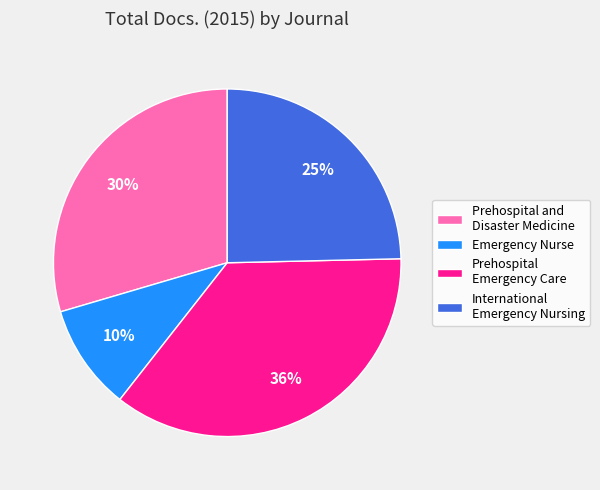

To the nearest percent, what is the difference between the largest and smallest slice percentages?

26%